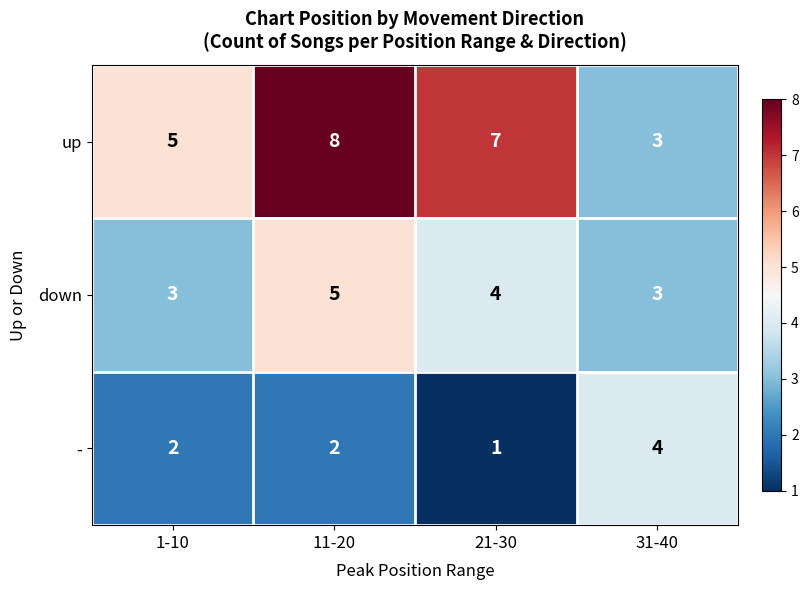

Reading left to right, transcribe all the data shown in this chart.

up: 5	8	7	3
down: 3	5	4	3
-: 2	2	1	4